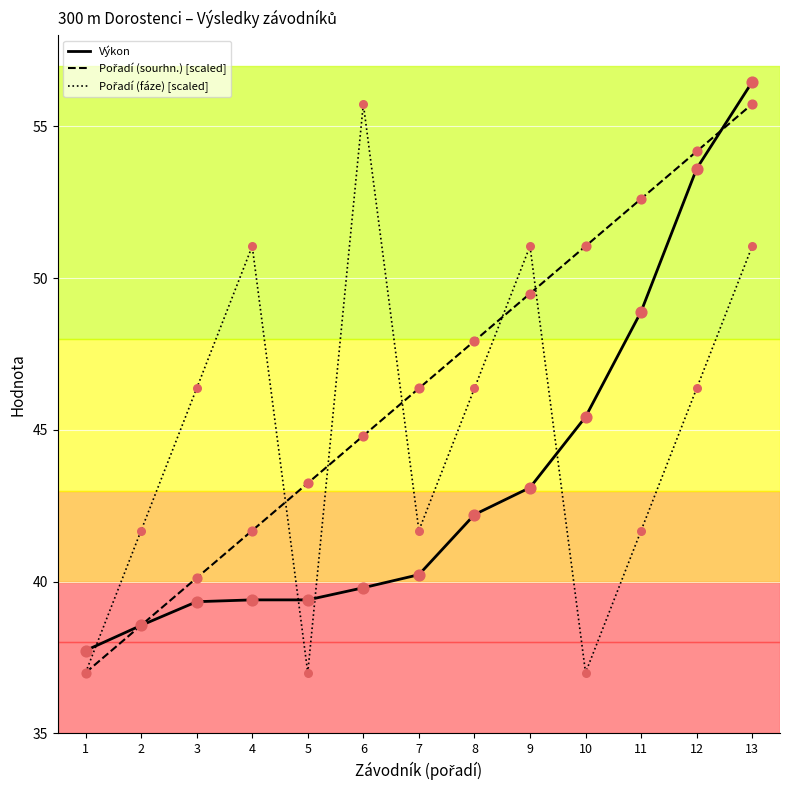

What is the spread (max minus min) of values at 12?

7.8